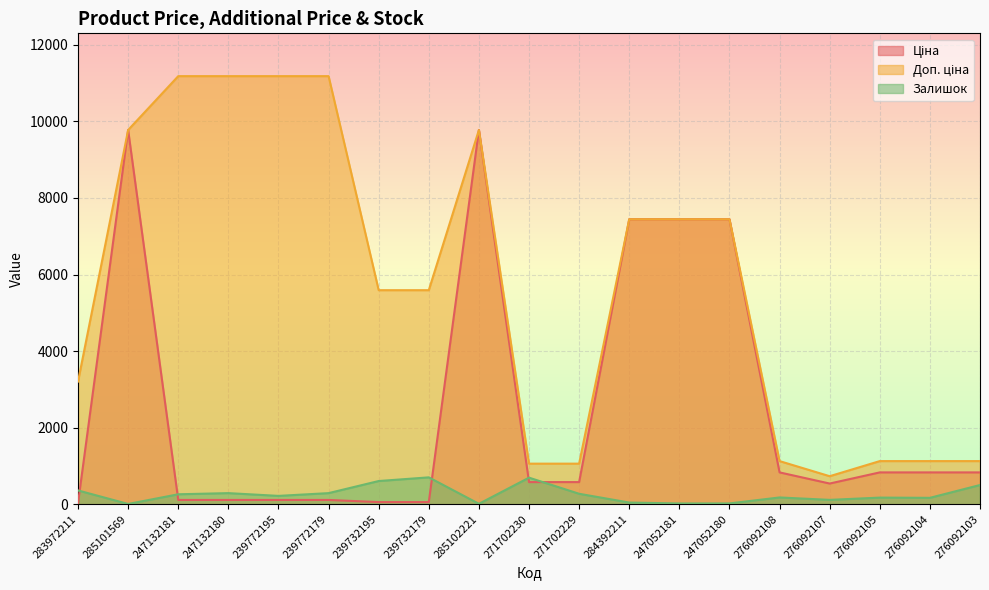

What is the difference between the Ціна values at 284392211 and 276092107?

6904.2